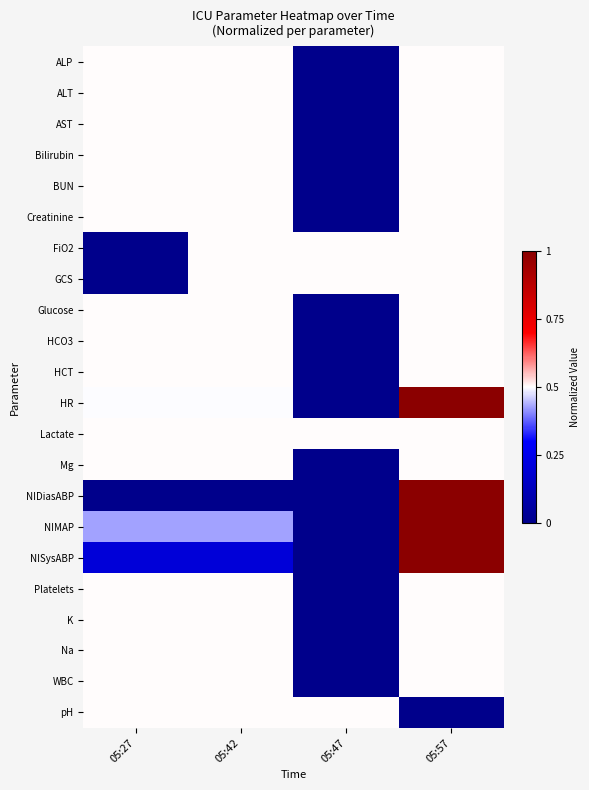

Reading left to right, what are all the values shown in this chart?

ALP: 05:27=0.5	05:42=0.5	05:47=0.0	05:57=0.5
ALT: 05:27=0.5	05:42=0.5	05:47=0.0	05:57=0.5
AST: 05:27=0.5	05:42=0.5	05:47=0.0	05:57=0.5
Bilirubin: 05:27=0.5	05:42=0.5	05:47=0.0	05:57=0.5
BUN: 05:27=0.5	05:42=0.5	05:47=0.0	05:57=0.5
Creatinine: 05:27=0.5	05:42=0.5	05:47=0.0	05:57=0.5
FiO2: 05:27=0.0	05:42=0.5	05:47=0.5	05:57=0.5
GCS: 05:27=0.0	05:42=0.5	05:47=0.5	05:57=0.5
Glucose: 05:27=0.5	05:42=0.5	05:47=0.0	05:57=0.5
HCO3: 05:27=0.5	05:42=0.5	05:47=0.0	05:57=0.5
HCT: 05:27=0.5	05:42=0.5	05:47=0.0	05:57=0.5
HR: 05:27=0.5	05:42=0.5	05:47=0.0	05:57=1.0
Lactate: 05:27=0.5	05:42=0.5	05:47=0.5	05:57=0.5
Mg: 05:27=0.5	05:42=0.5	05:47=0.0	05:57=0.5
NIDiasABP: 05:27=0.0	05:42=0.0	05:47=0.0	05:57=1.0
NIMAP: 05:27=0.4	05:42=0.4	05:47=0.0	05:57=1.0
NISysABP: 05:27=0.2	05:42=0.2	05:47=0.0	05:57=1.0
Platelets: 05:27=0.5	05:42=0.5	05:47=0.0	05:57=0.5
K: 05:27=0.5	05:42=0.5	05:47=0.0	05:57=0.5
Na: 05:27=0.5	05:42=0.5	05:47=0.0	05:57=0.5
WBC: 05:27=0.5	05:42=0.5	05:47=0.0	05:57=0.5
pH: 05:27=0.5	05:42=0.5	05:47=0.5	05:57=0.0